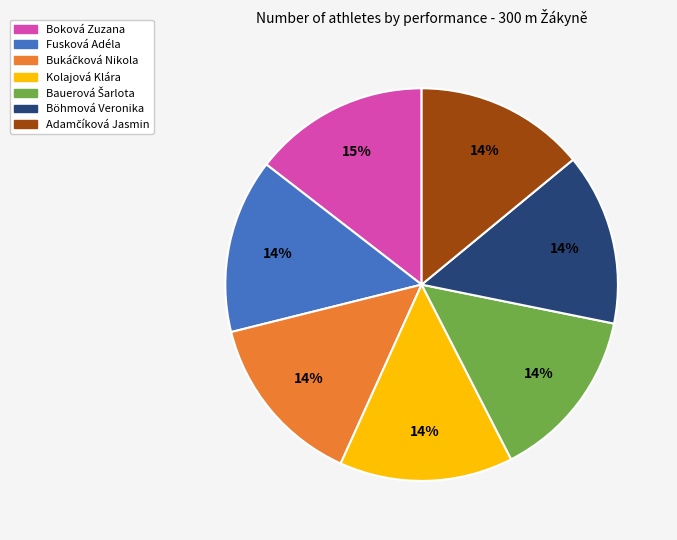

Is the sum of Kolajová Klára and Fusková Adéla greater than half?

No